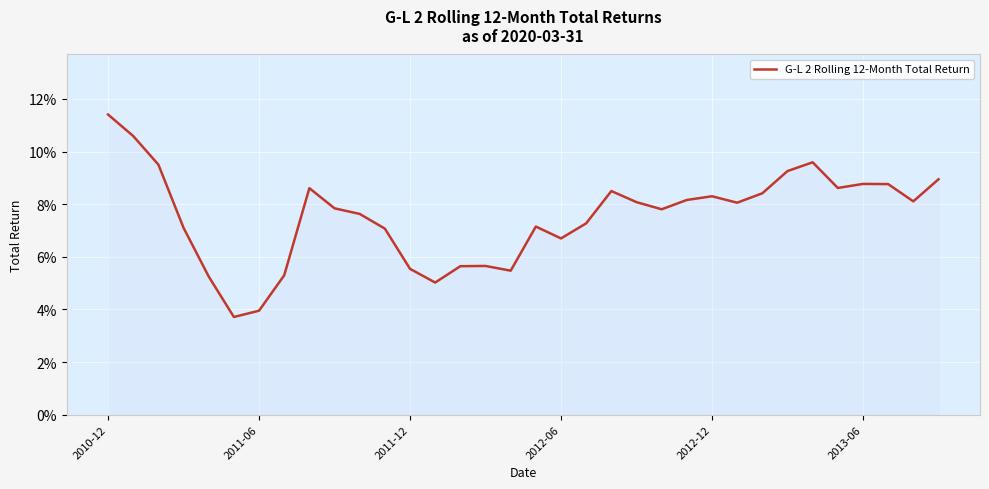

Is this an area chart (filled region under the line)?

Yes